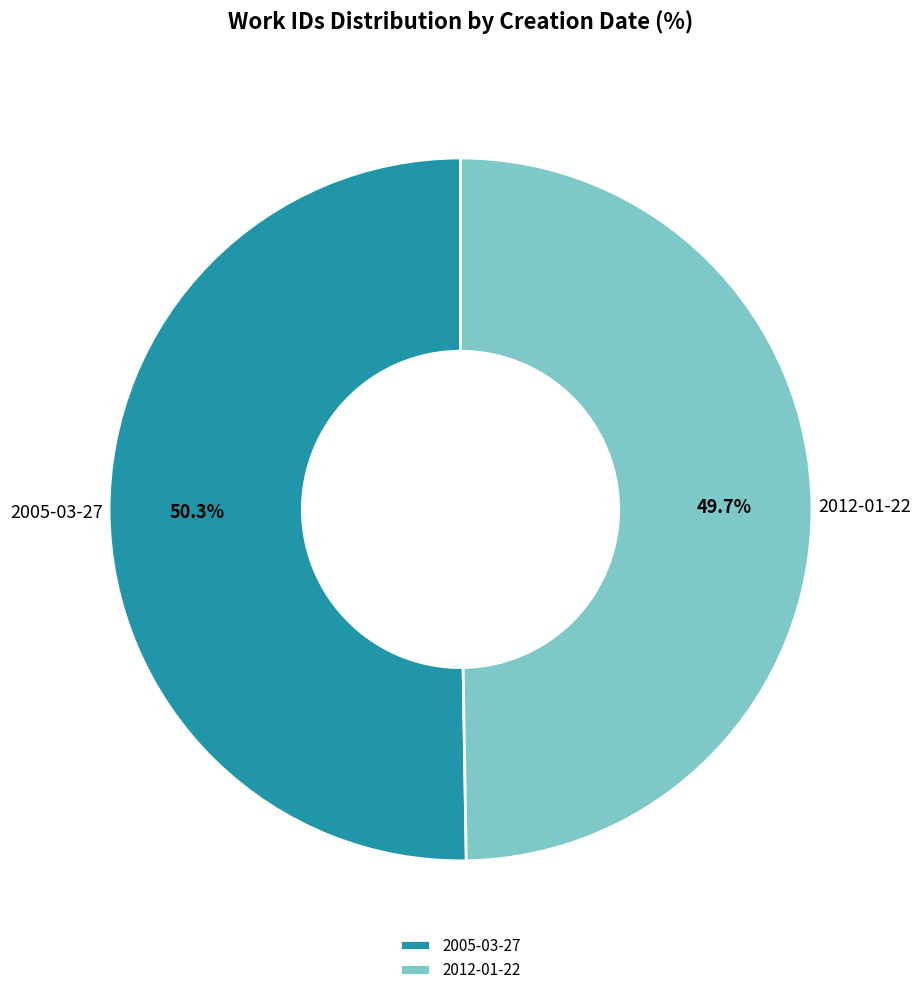

Approximately how many times larger is the value at 2005-03-27 compared to 2012-01-22?

1.0